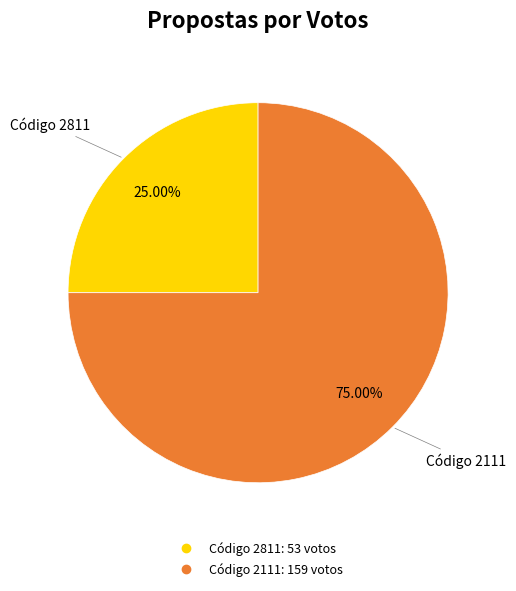

Is there any slice that represents more than half of the pie?

Yes